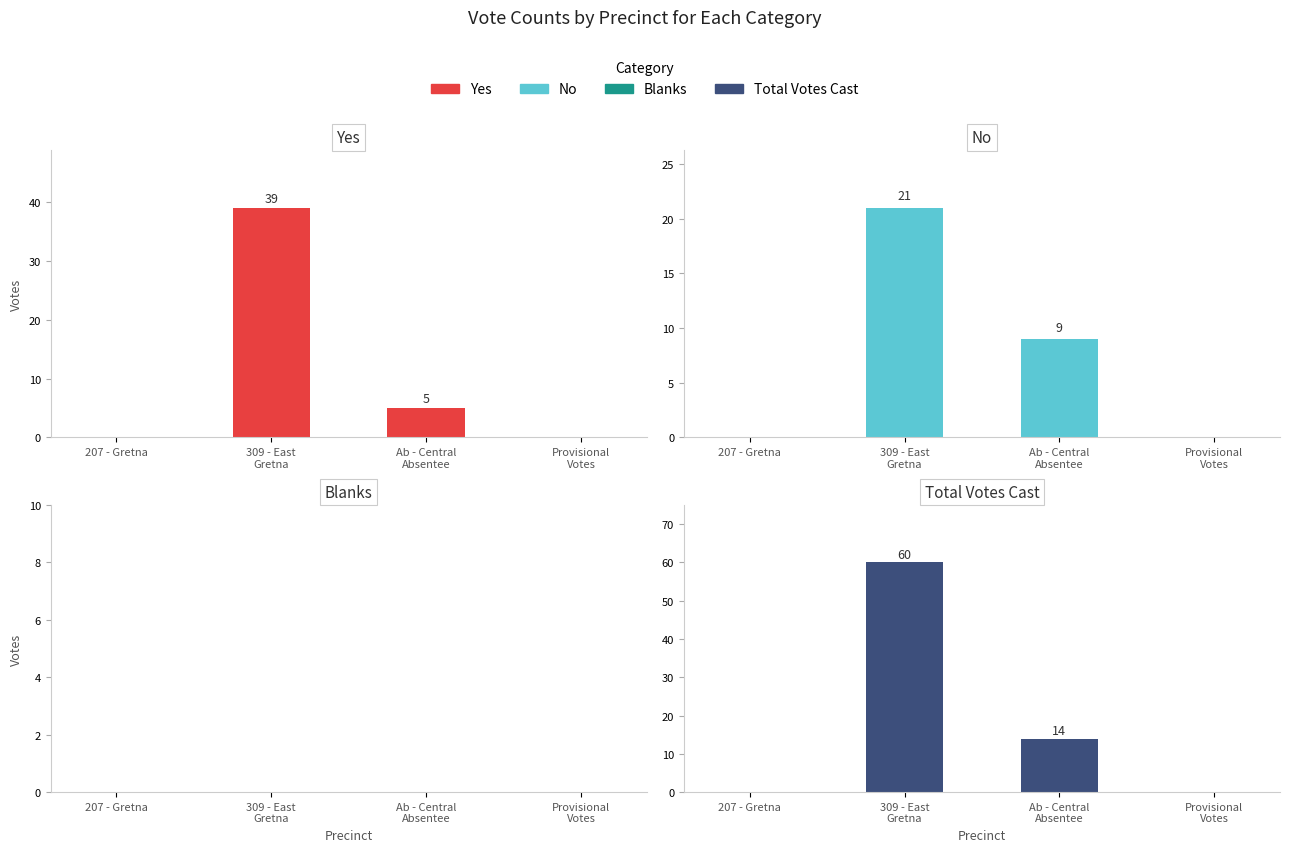

Between 207 - Gretna and Ab - Central
Absentee, which is larger?

Ab - Central
Absentee